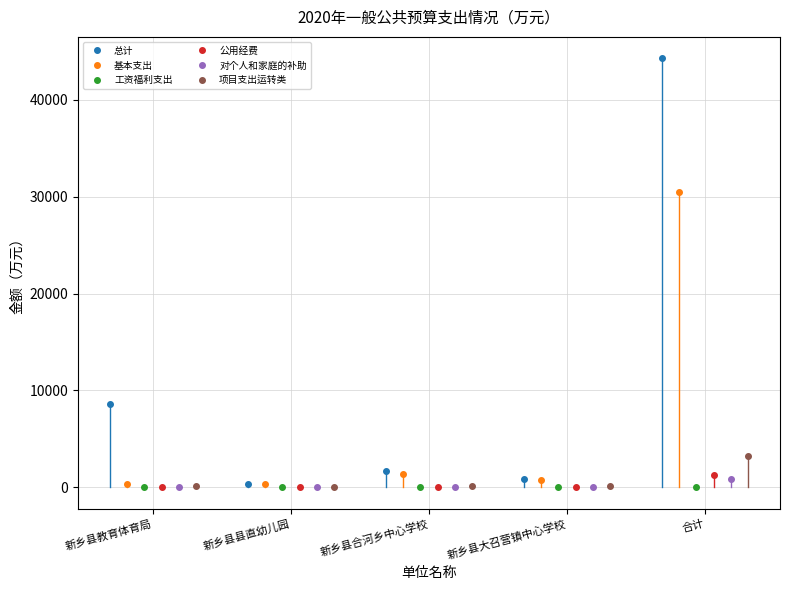

At which category is the sum across all series the highest?

合计